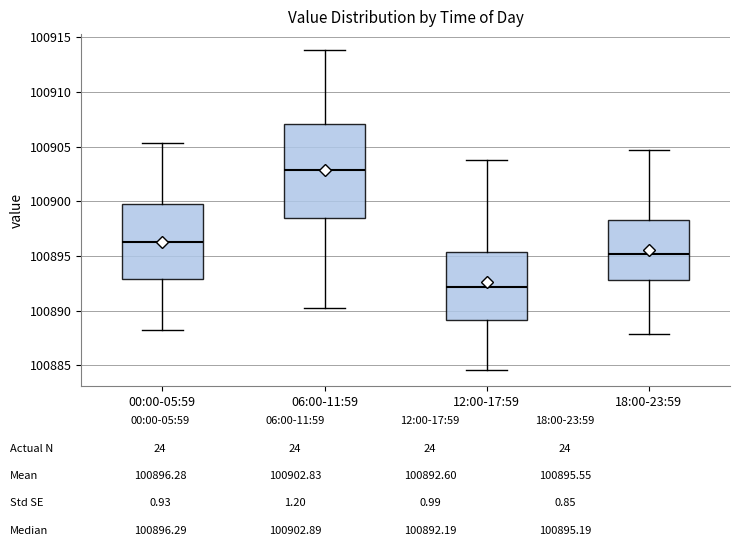

Comparing the boxes themselves (not the whiskers), which one is the tallest?

06:00-11:59